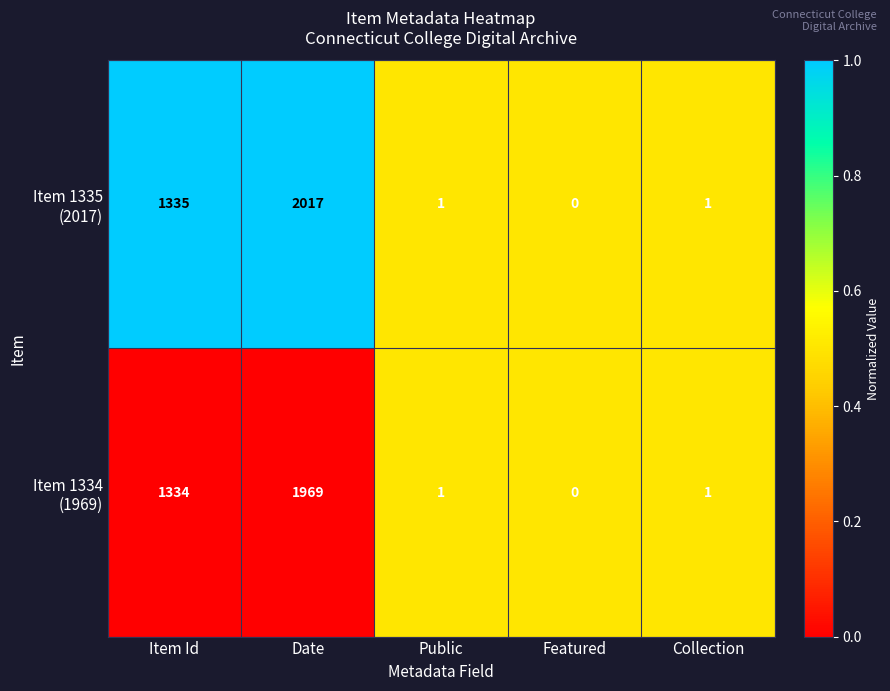

At which category is the sum across all series the highest?

Date